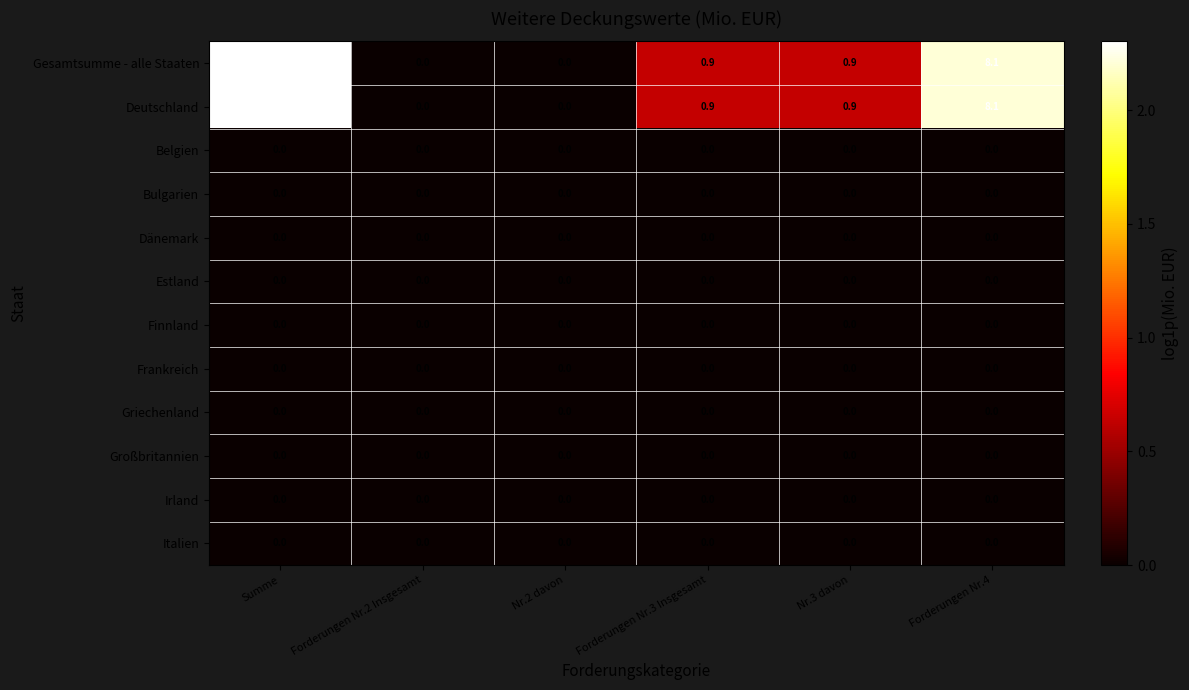

Which label corresponds to the largest value in the chart?

Summe